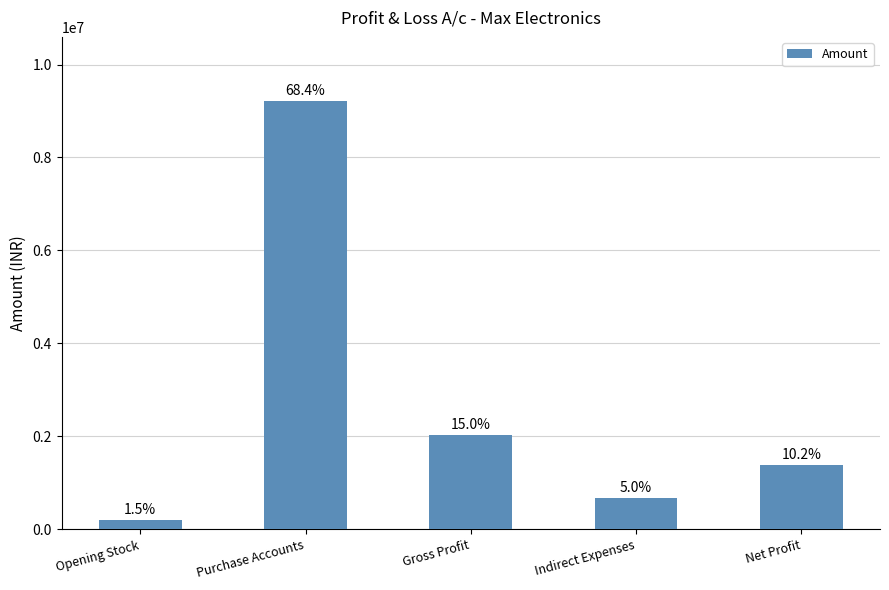

Does the chart contain any negative values?

No